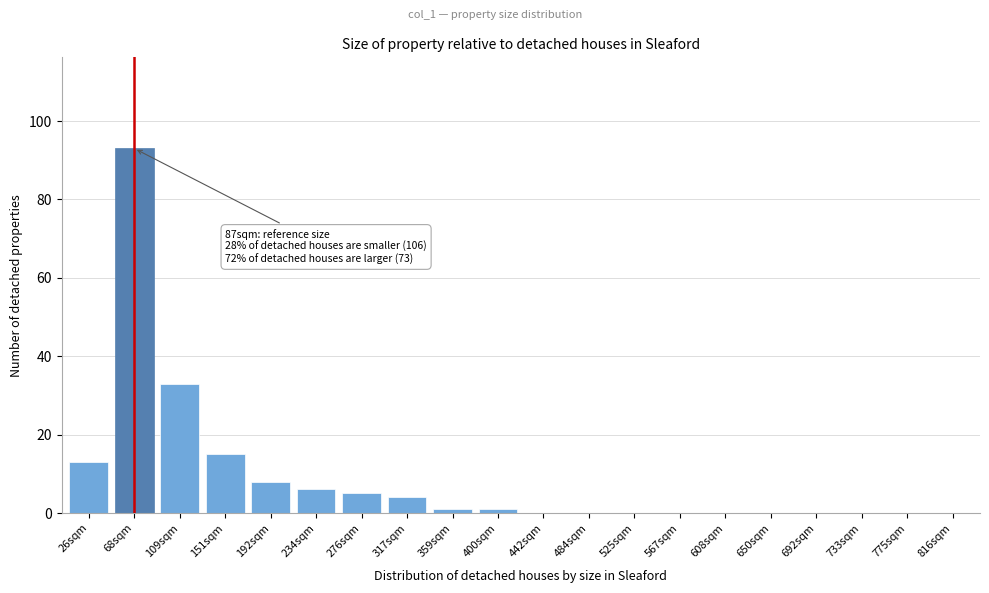

Reading left to right, transcribe all the data shown in this chart.

26sqm=13	68sqm=93	109sqm=33	151sqm=15	192sqm=8	234sqm=6	276sqm=5	317sqm=4	359sqm=1	400sqm=1	442sqm=0	484sqm=0	525sqm=0	567sqm=0	608sqm=0	650sqm=0	692sqm=0	733sqm=0	775sqm=0	816sqm=0